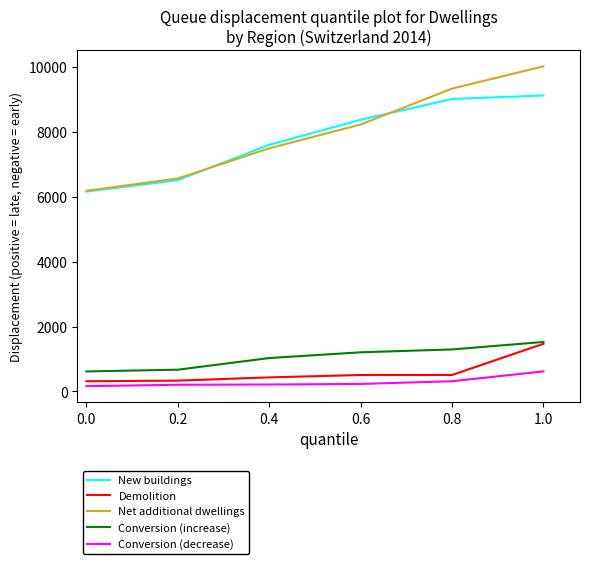

True or false: New buildings and Demolition cross at least once.

False